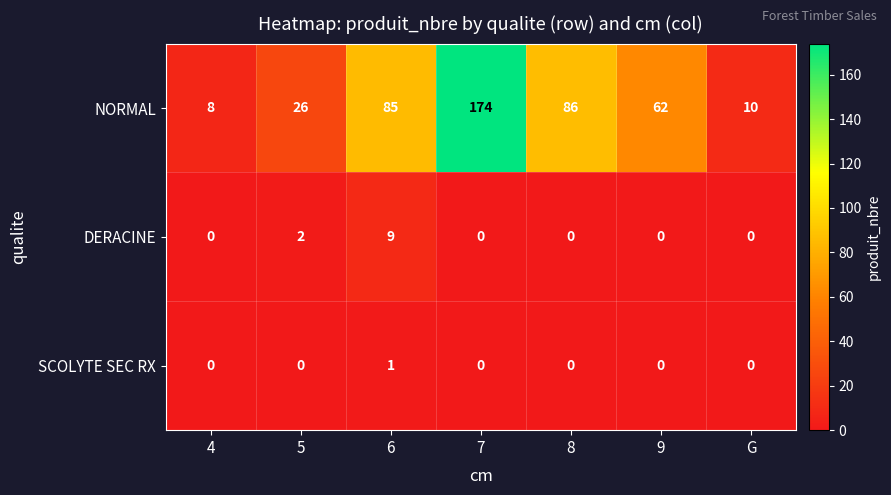

How many DERACINE values are between 0 and 2?

6